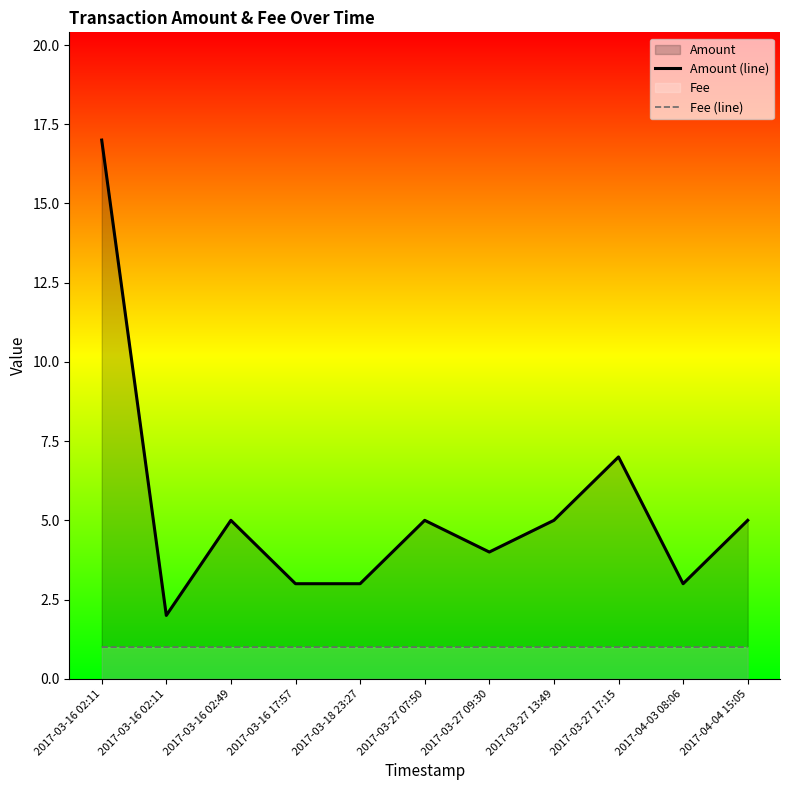

True or false: Amount (line) and Fee (line) cross at least once.

False